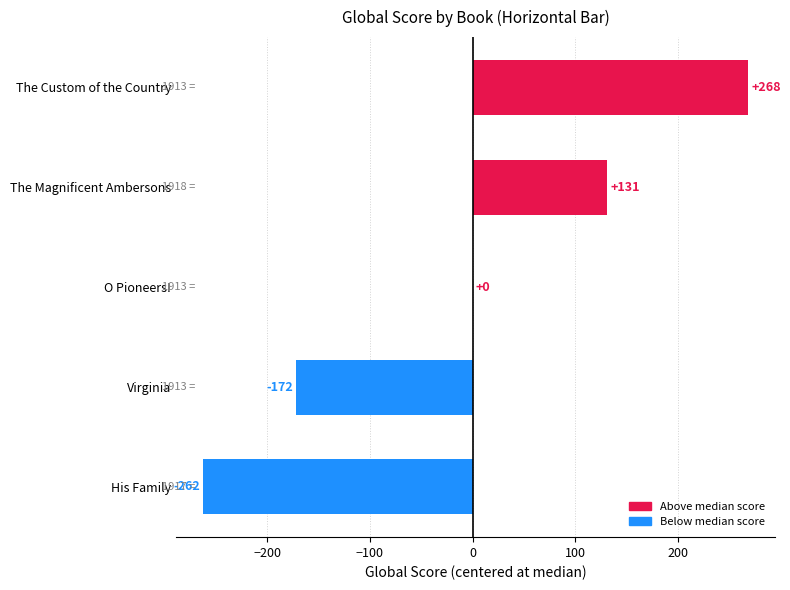

What is the maximum value shown in the chart?

268